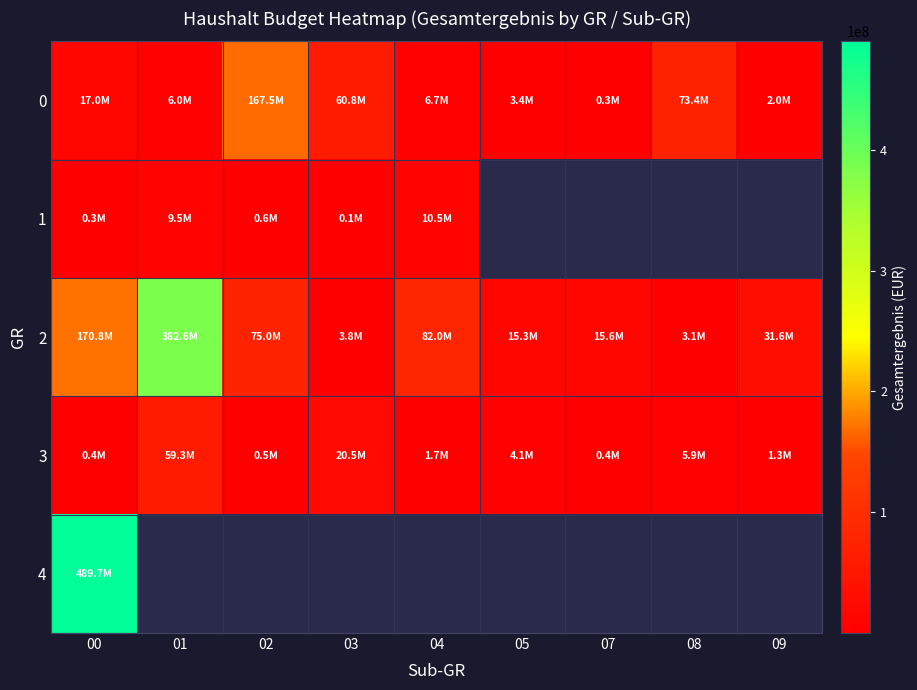

The 2 series shows 303785848.6 at 00. True or false?

False